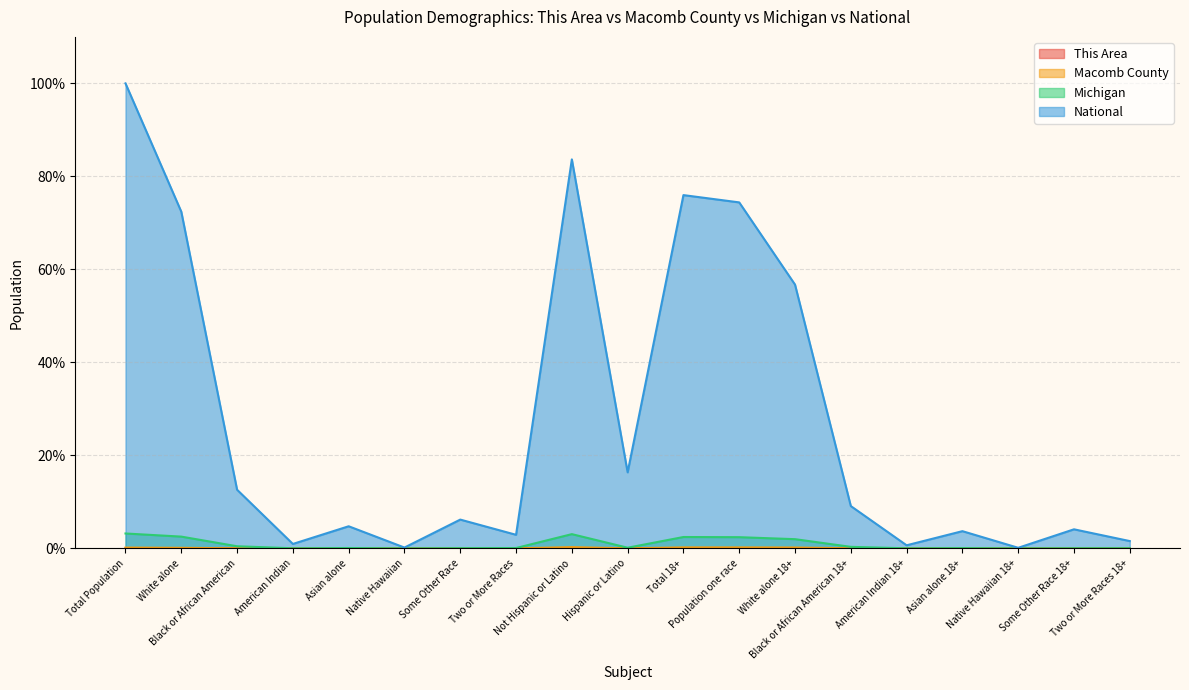

List the labels in order of Michigan value, largest first.

Total Population, Not Hispanic or Latino, White alone, Total 18+, Population one race, White alone 18+, Black or African American, Black or African American 18+, Hispanic or Latino, Asian alone, Two or More Races, Asian alone 18+, Some Other Race, Two or More Races 18+, Some Other Race 18+, American Indian, American Indian 18+, Native Hawaiian, Native Hawaiian 18+